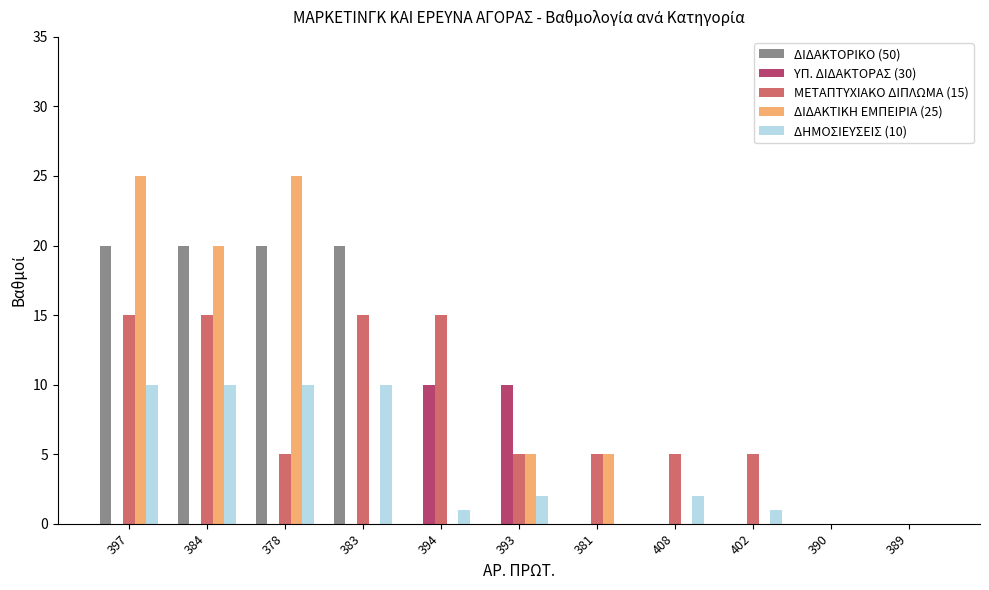

What is the sum of all ΔΙΔΑΚΤΟΡΙΚΟ (50) values?

80